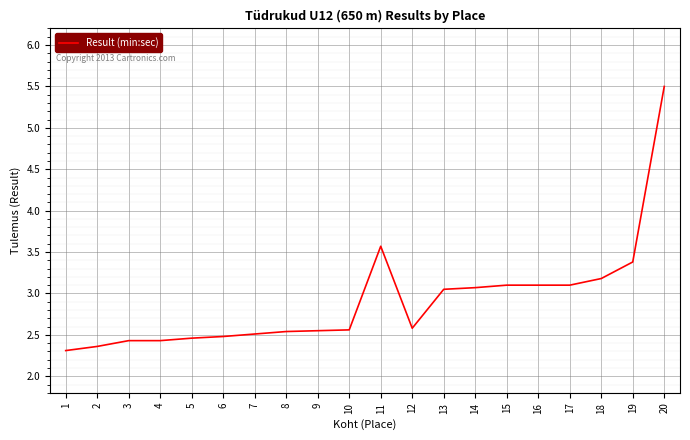

What is the approximate value at 2?

2.4